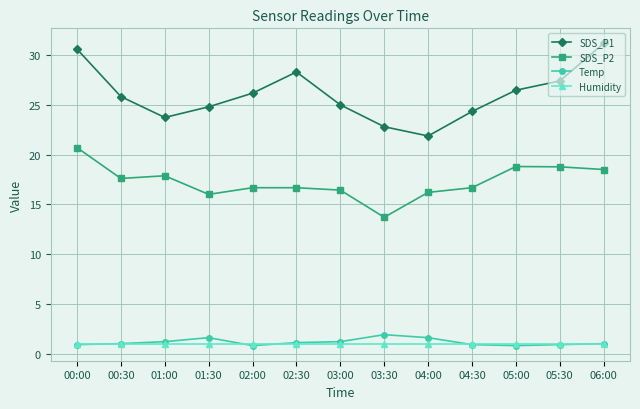

True or false: SDS_P1 and Temp cross at least once.

False